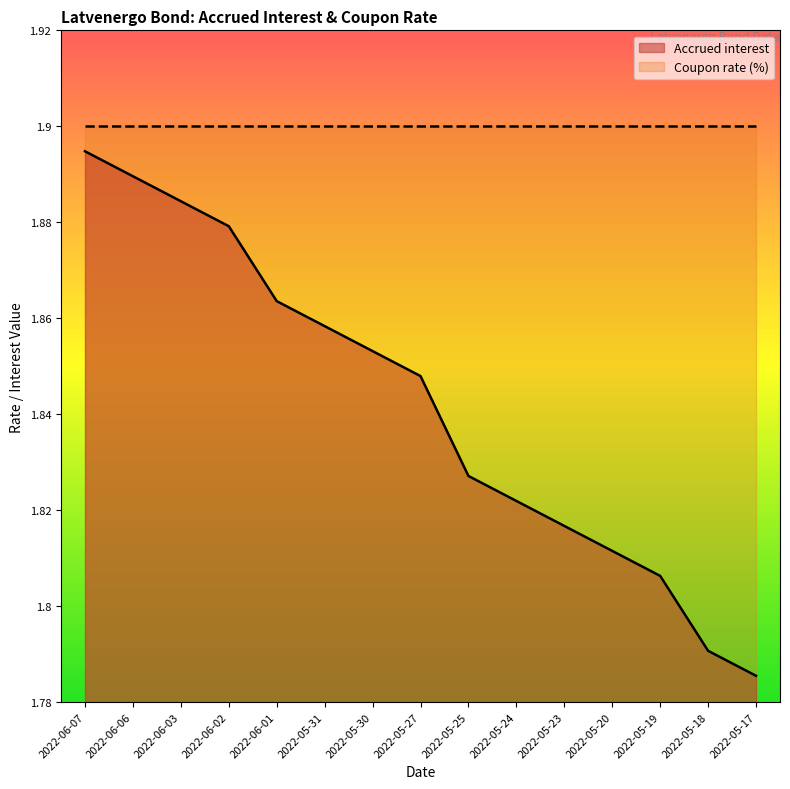

Is it true that the value at 2022-06-02 is 0.8?

False